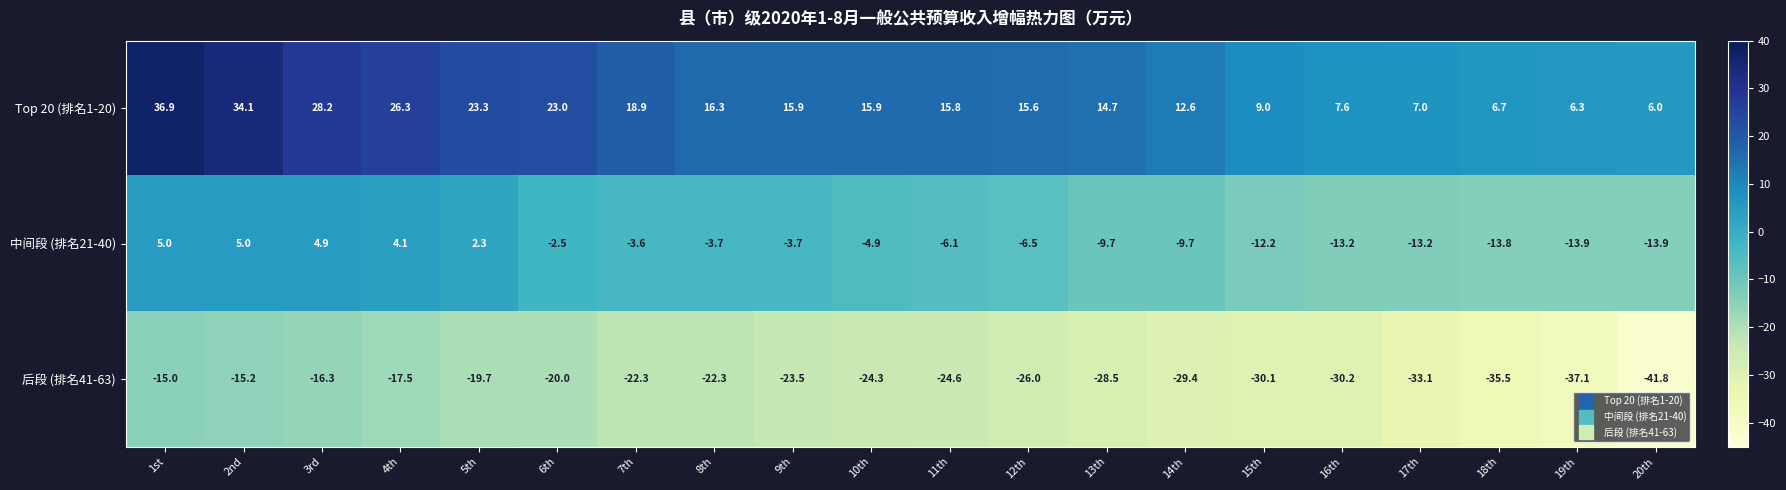

At 11th, list the series in order from largest to smallest.

Top 20 (排名1-20), 中间段 (排名21-40), 后段 (排名41-63)